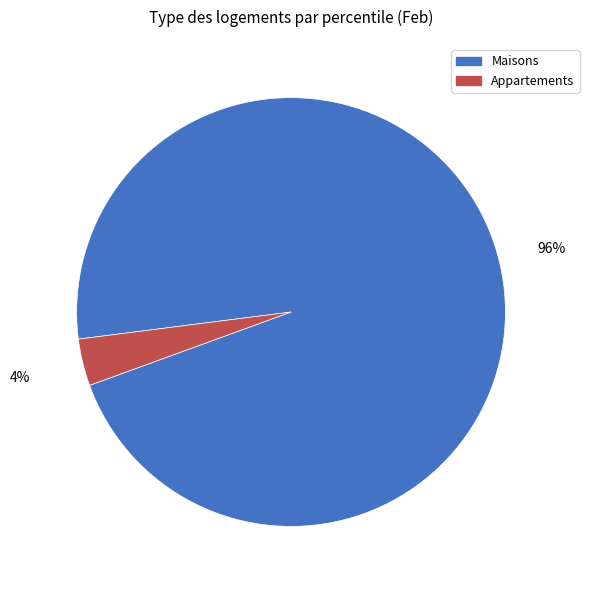

Is there any slice that represents more than half of the pie?

Yes